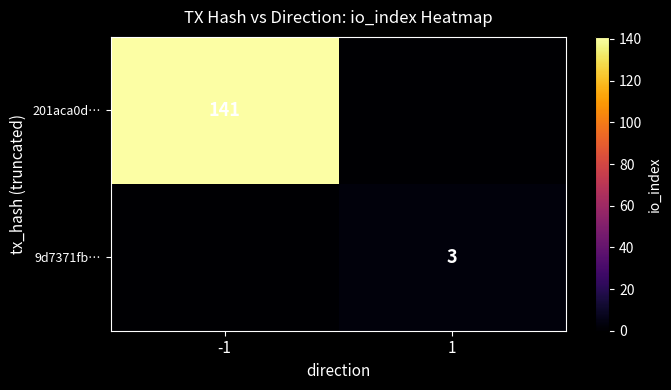

The value of 201aca0d… at -1 is 37. True or false?

False